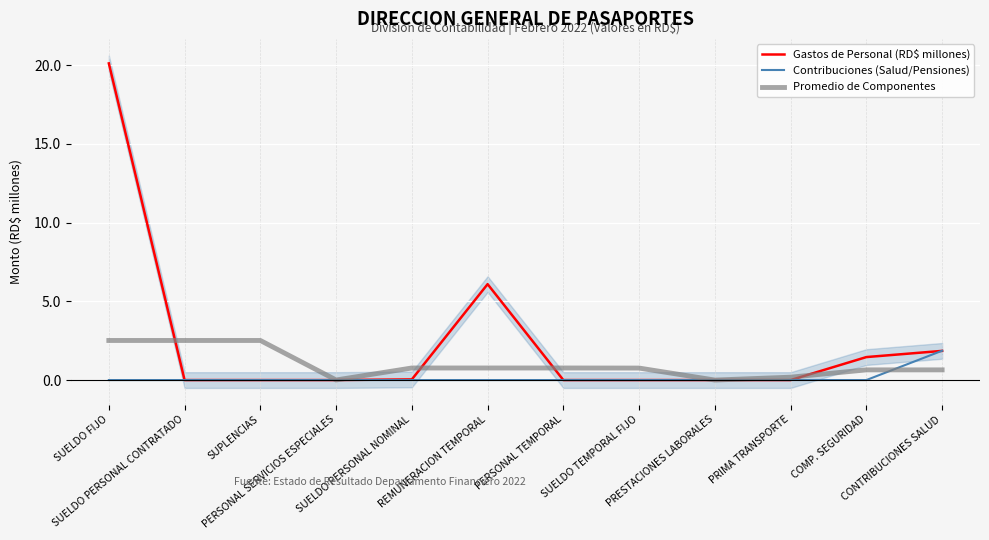

Rank the categories by Promedio de Componentes value from lowest to highest.

PRESTACIONES LABORALES, PERSONAL SERVICIOS ESPECIALES, PRIMA TRANSPORTE, COMP. SEGURIDAD, CONTRIBUCIONES SALUD, SUELDO TEMPORAL FIJO, SUELDO PERSONAL NOMINAL, REMUNERACION TEMPORAL, PERSONAL TEMPORAL, SUELDO FIJO, SUELDO PERSONAL CONTRATADO, SUPLENCIAS